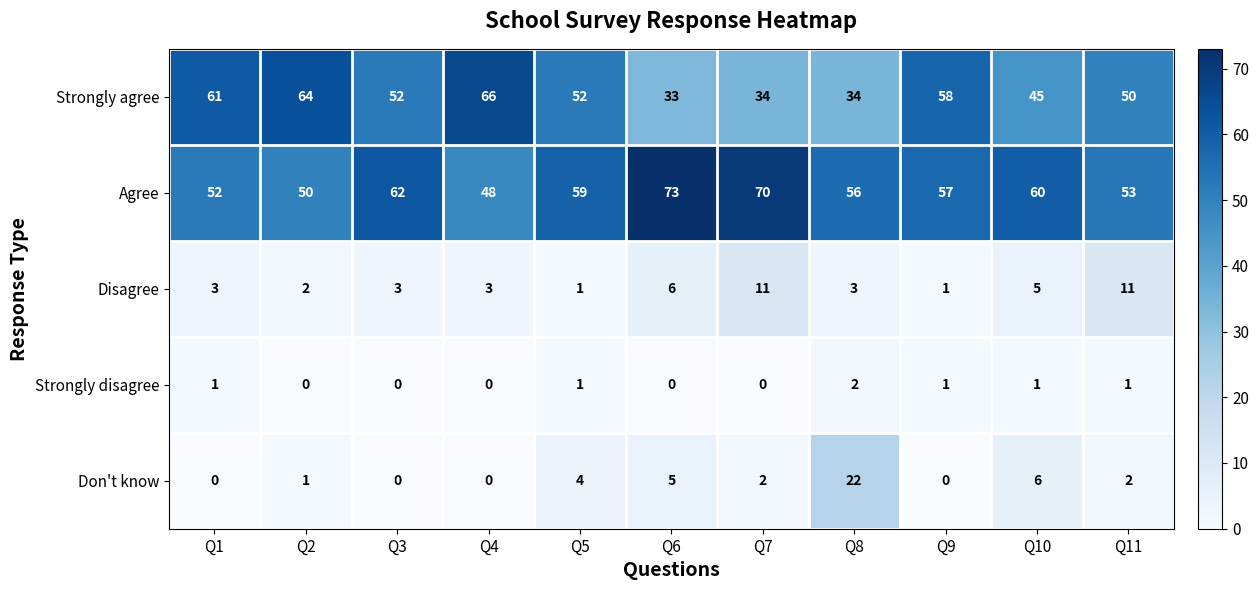

Which category has the highest value across all series?

Q6